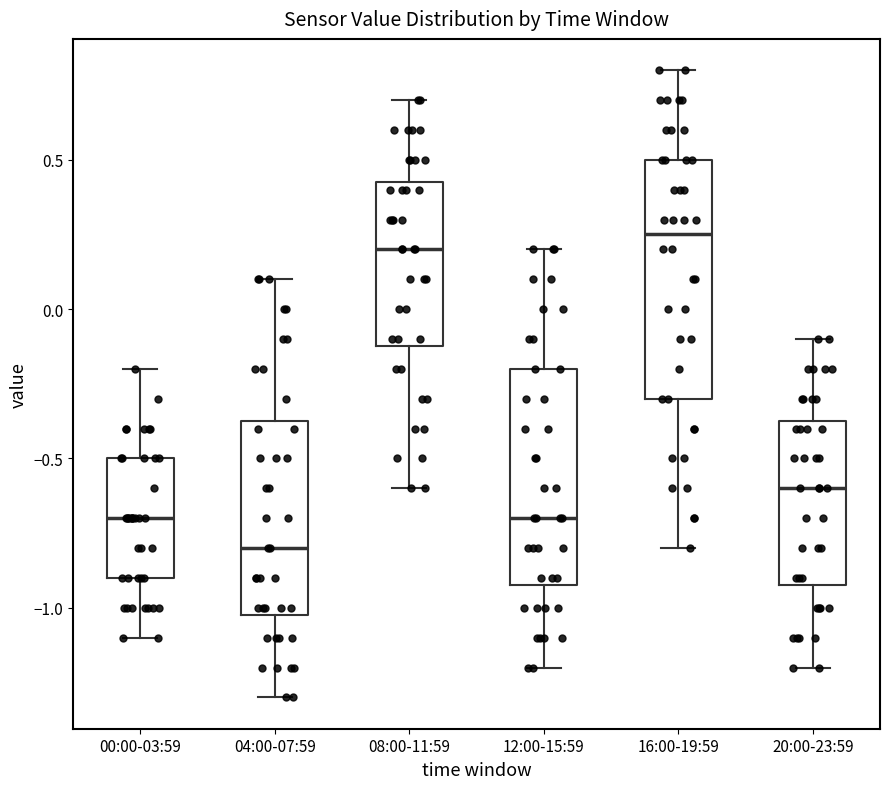

Where does the median line of the box for 16:00-19:59 sit on the y-axis? The values are not printed on the chart, so give them approximately, as read against the axis.

0.25